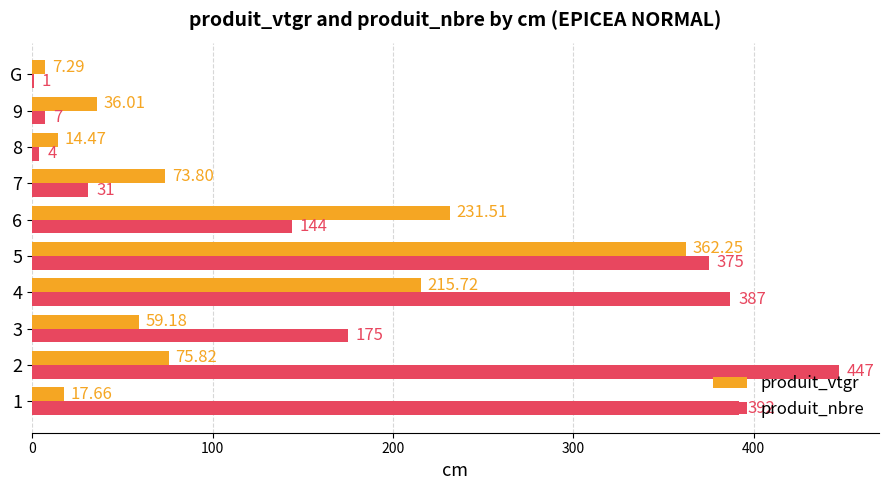

Is the value of produit_nbre at 7 greater than the value of produit_vtgr at 1?

Yes